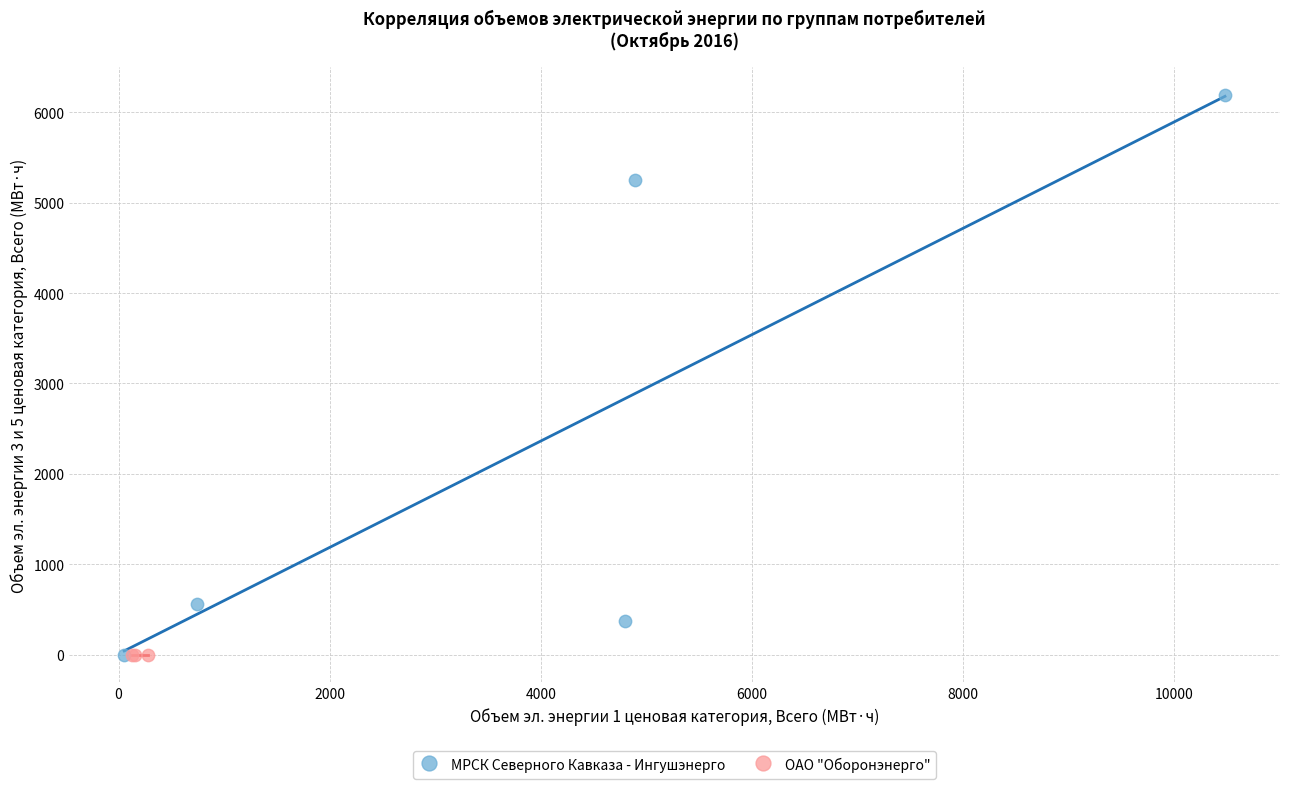

What are all the series names shown in the legend?

МРСК Северного Кавказа - Ингушэнерго, ОАО "Оборонэнерго"